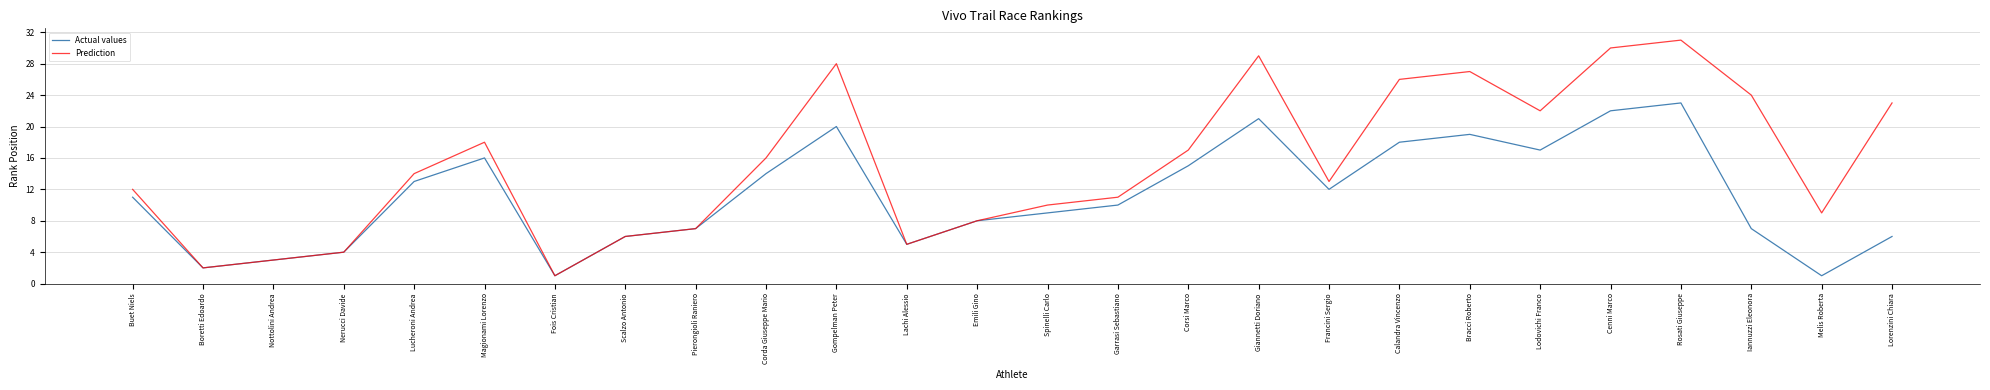

At which category does Prediction reach its first local peak?

Magionami Lorenzo